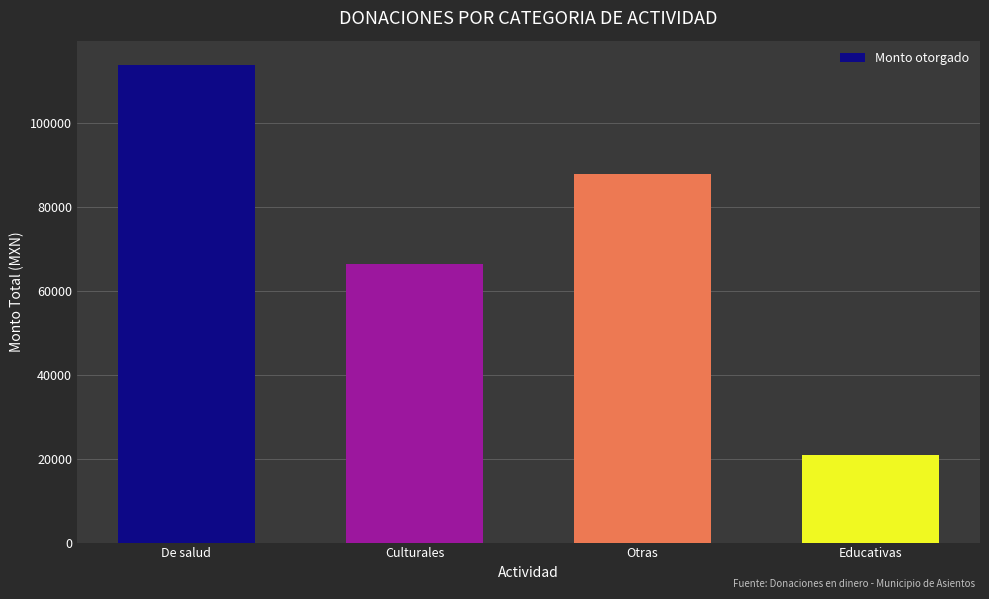

Reading left to right, what are all the values shown in this chart?

De salud=113850.9	Culturales=66282.4	Otras=87817.5	Educativas=20880.0